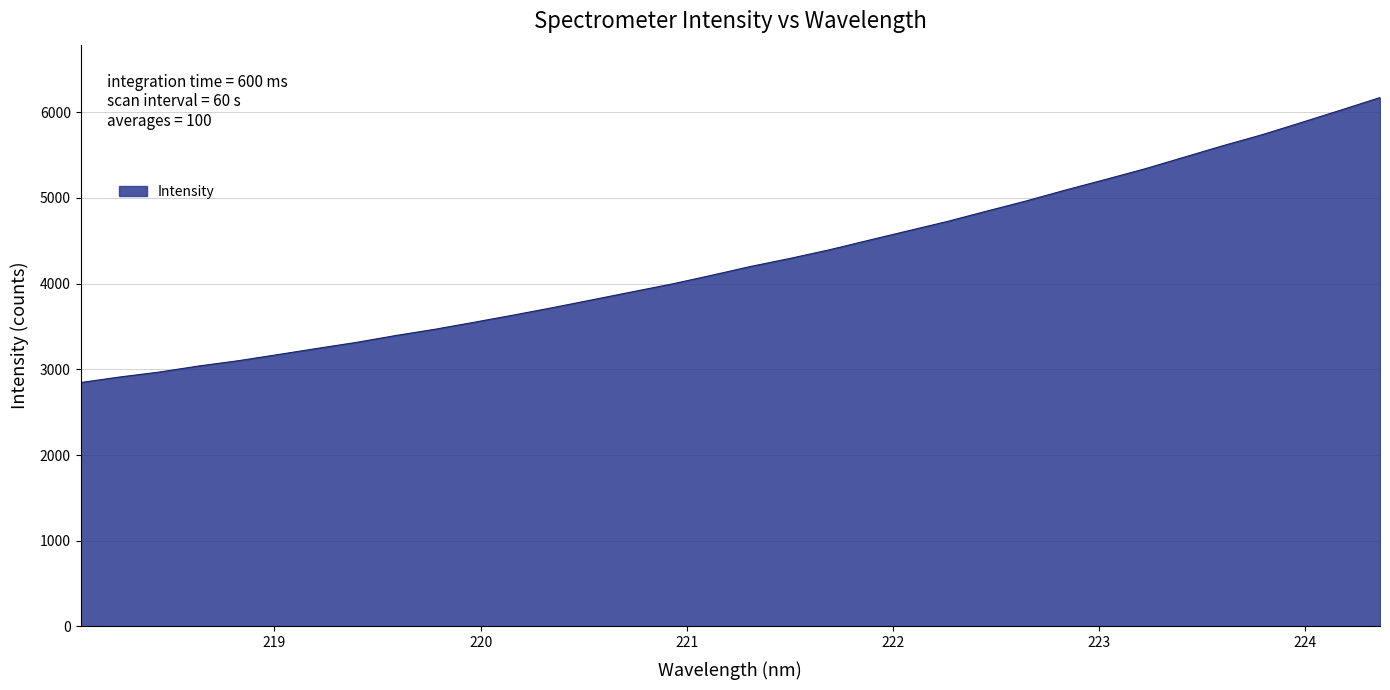

What is the difference between the maximum and minimum values?

3325.4